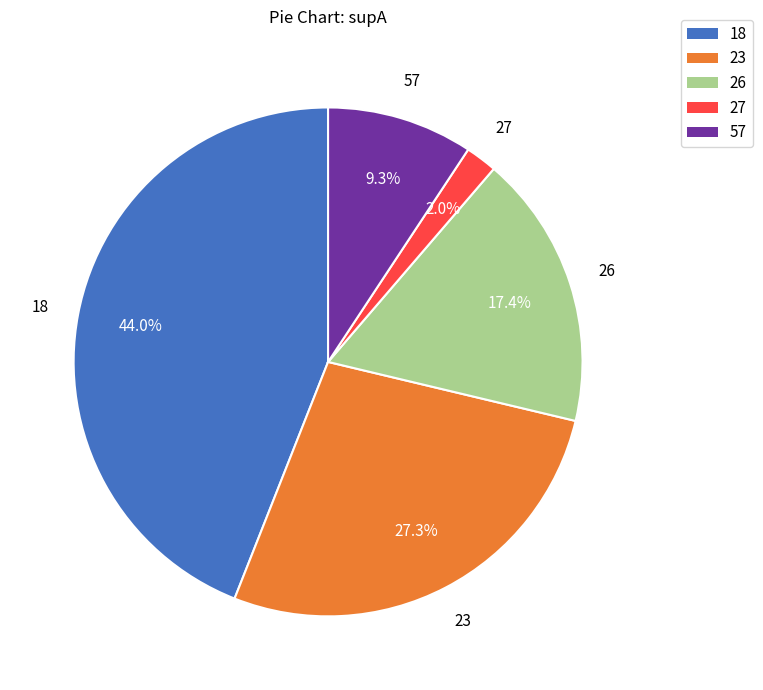

To the nearest percent, what is the combined percentage of 23 and 18?

71%